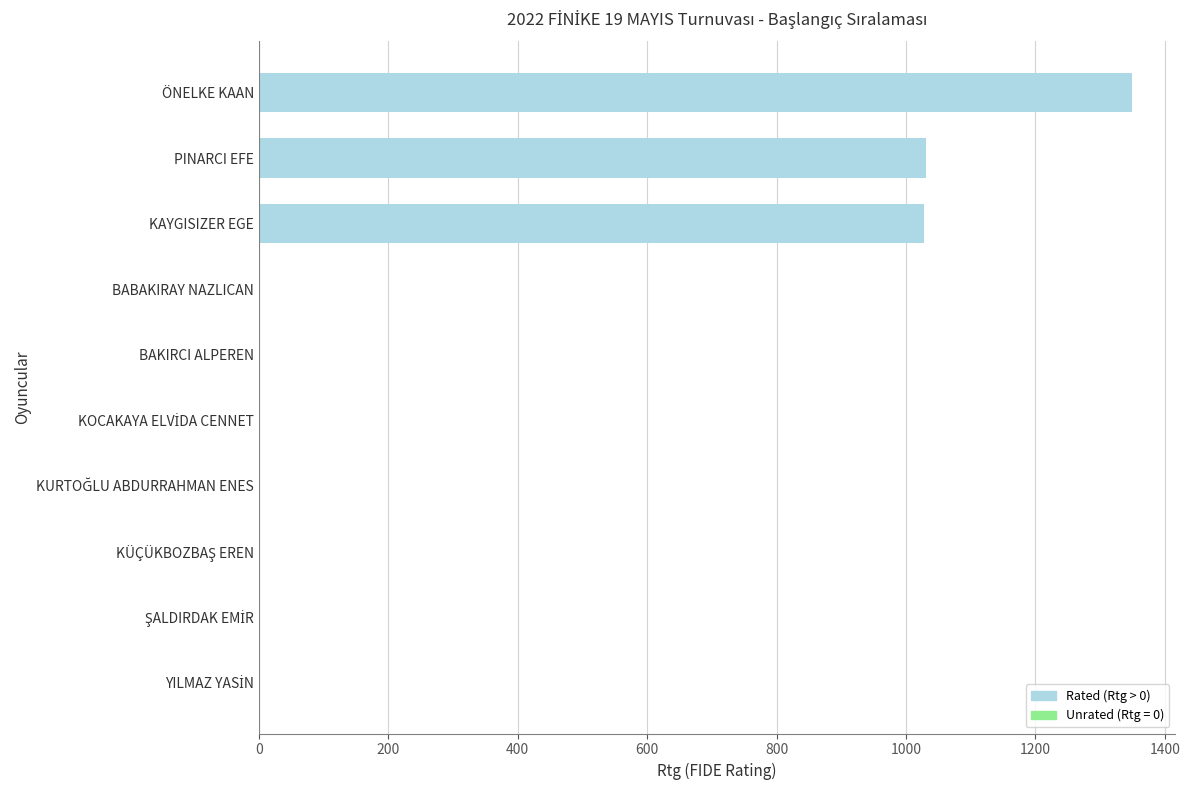

Is it true that the value at BAKIRCI ALPEREN is -700?

False